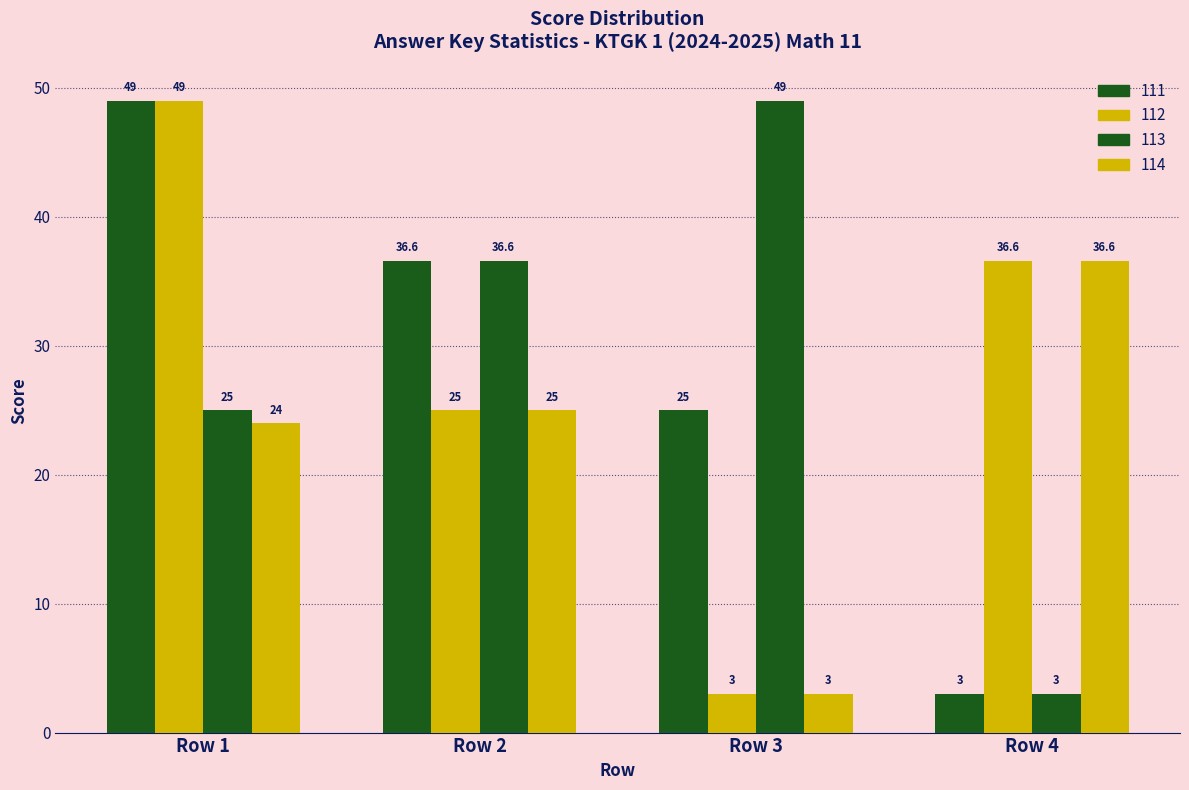

List the series in order of their peak value, highest first.

111, 112, 113, 114